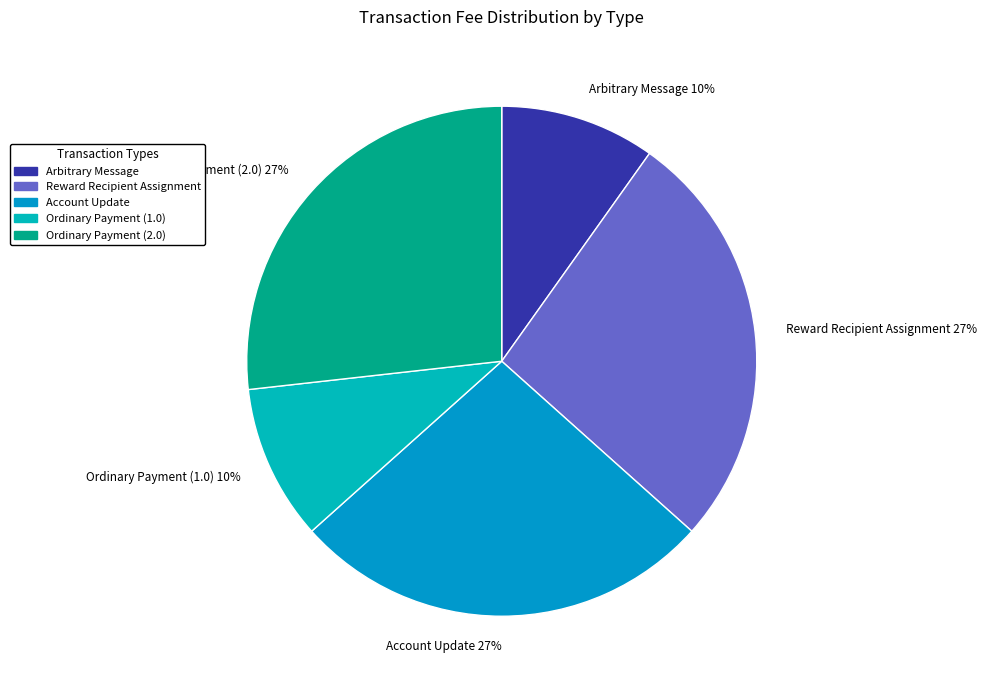

Between Ordinary Payment (1.0) 10% and Ordinary Payment (2.0) 27%, which is larger?

Ordinary Payment (2.0) 27%